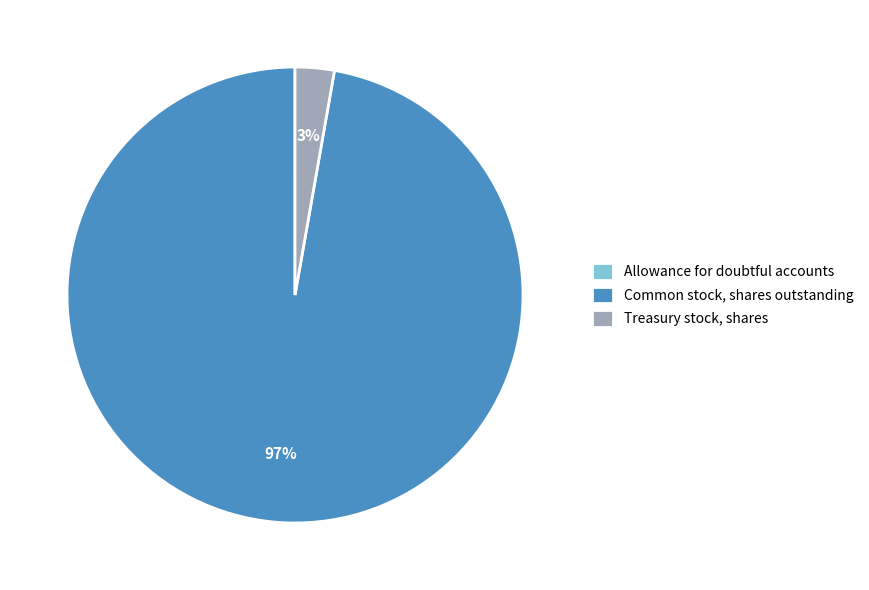

Is it true that Treasury stock, shares is 12% of the pie?

False